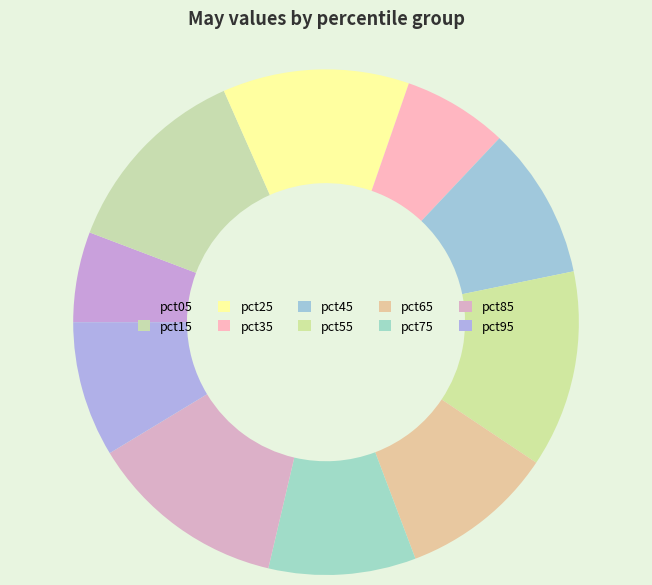

Count the number of slices in the pie.

10